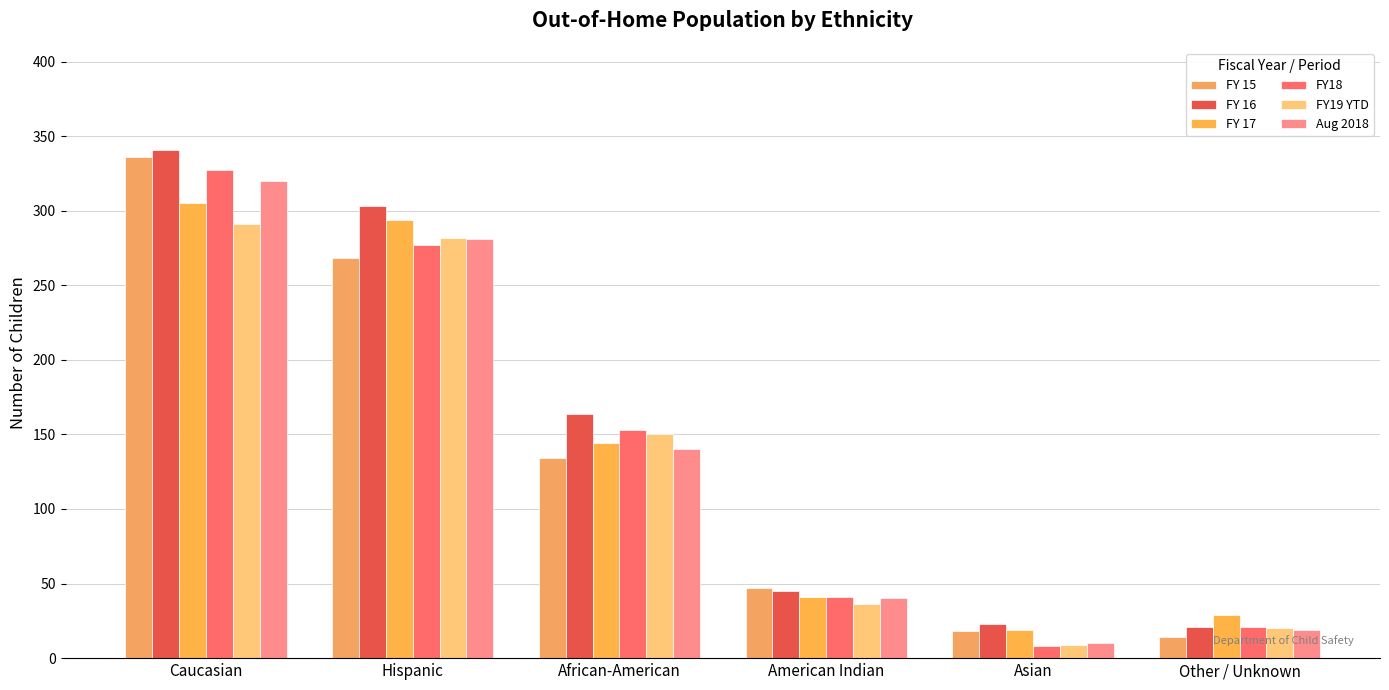

What is the difference between the highest and lowest values at African-American?

30